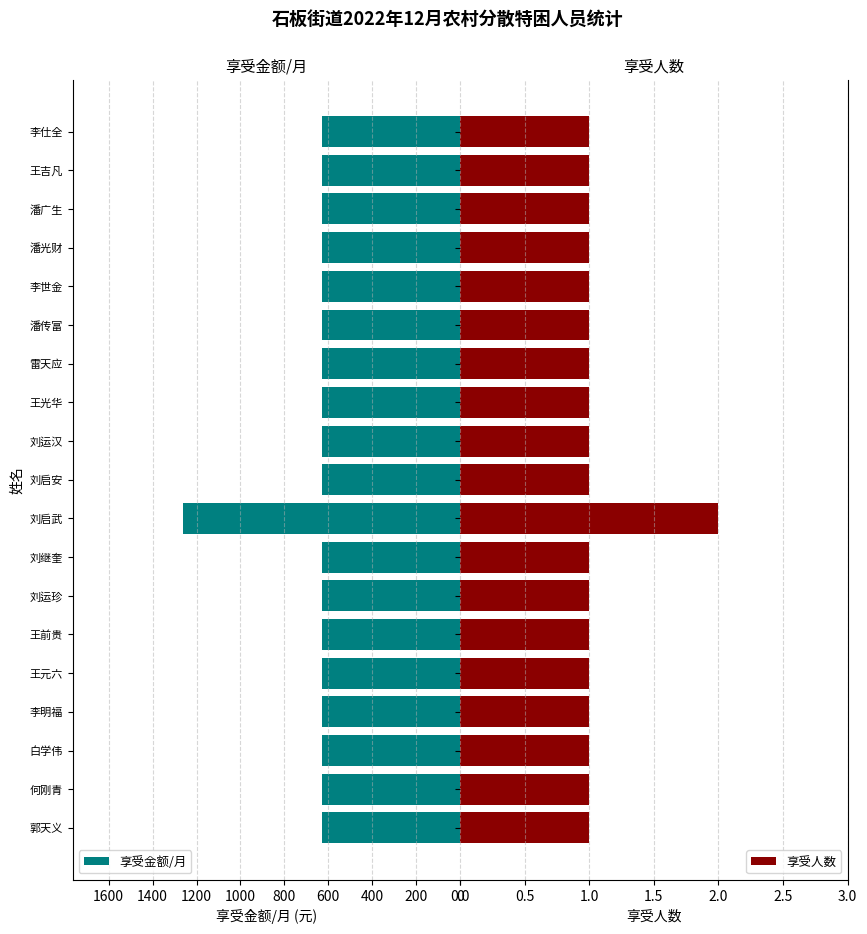

Are the bars grouped side by side (vs. stacked)?

Yes